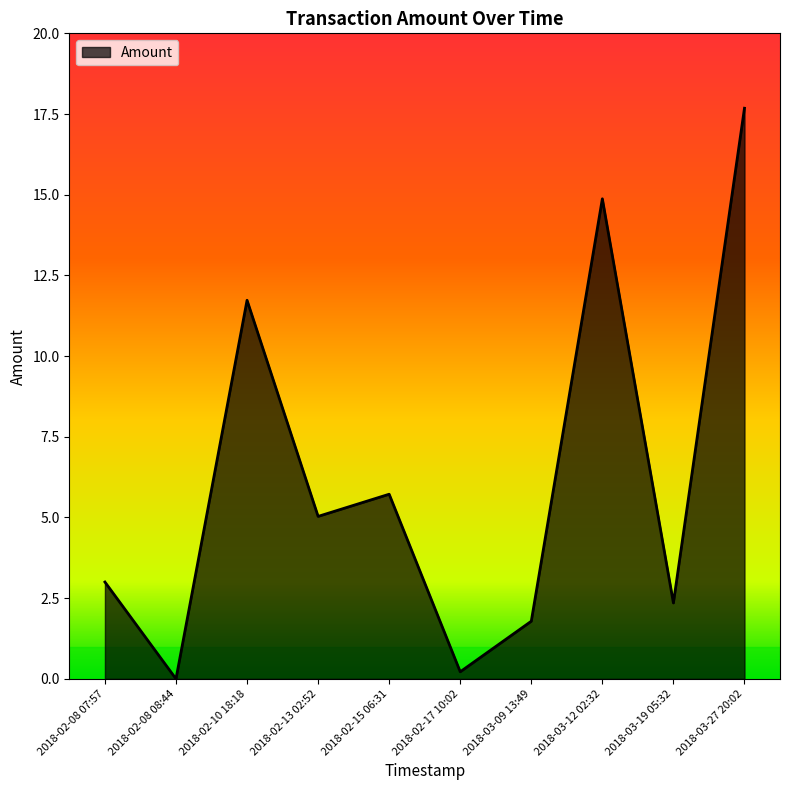

Rank the categories by value from highest to lowest.

2018-03-27 20:02, 2018-03-12 02:32, 2018-02-10 18:18, 2018-02-15 06:31, 2018-02-13 02:52, 2018-02-08 07:57, 2018-03-19 05:32, 2018-03-09 13:49, 2018-02-17 10:02, 2018-02-08 08:44